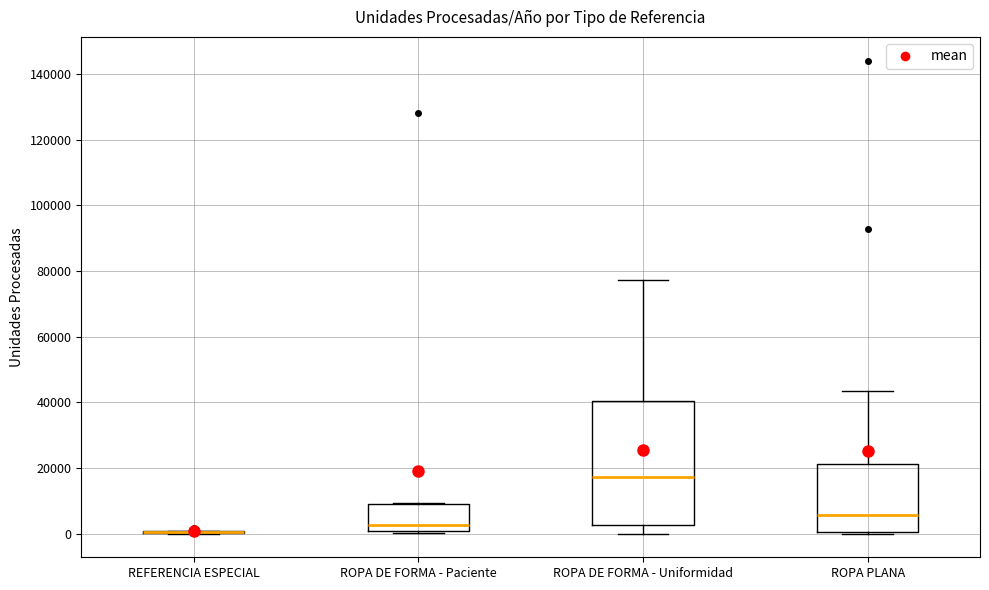

Reading left to right, read every box against the y-axis: the position of its median line, the range the box covers, and the ends of its whiskers. The values are not printed on the chart, so give them approximately, as read against the axis.

REFERENCIA ESPECIAL: box collapsed to a line at 0, whiskers 0 to 0
ROPA DE FORMA - Paciente: median 2000, box 0 to 8000, whiskers 0 (just below the box's lower edge) to 10000
ROPA DE FORMA - Uniformidad: median 18000, box 2000 to 40000, whiskers 0 to 78000
ROPA PLANA: median 6000, box 0 to 22000, whiskers 0 (just below the box's lower edge) to 44000